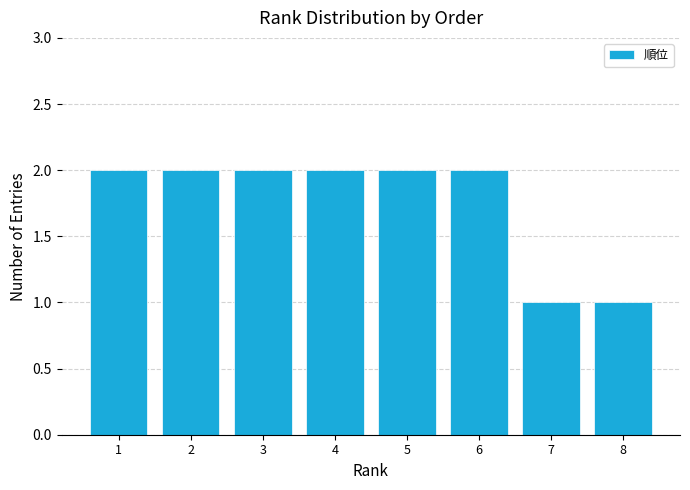

Reading right to left, transcribe all the data shown in this chart.

1	1	2	2	2	2	2	2